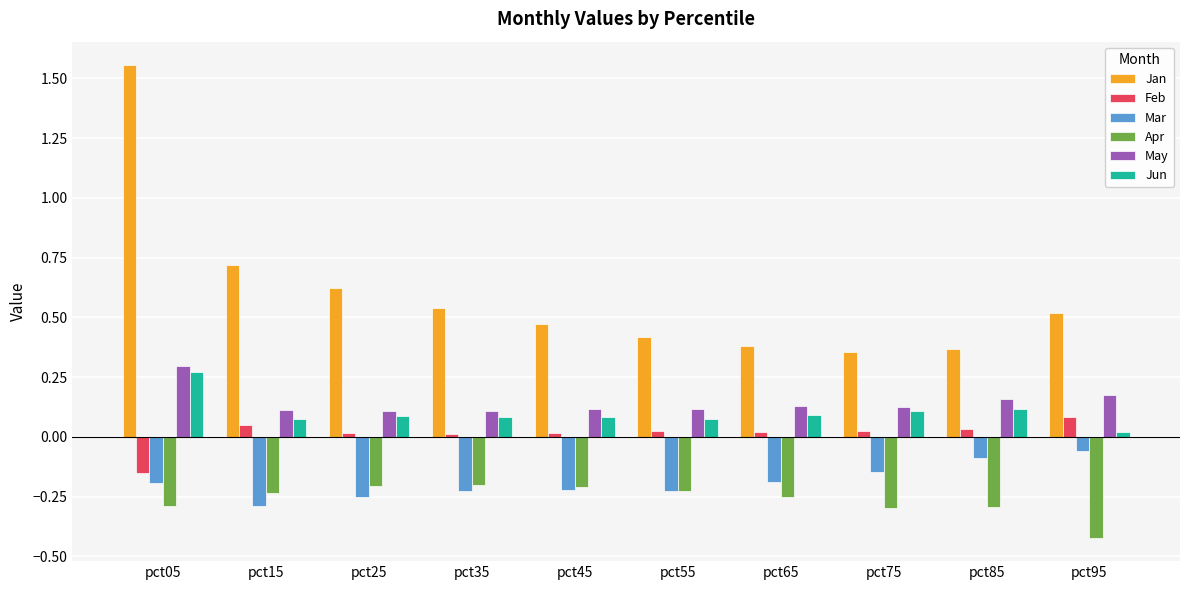

Which series has the widest spread of values?

Jan